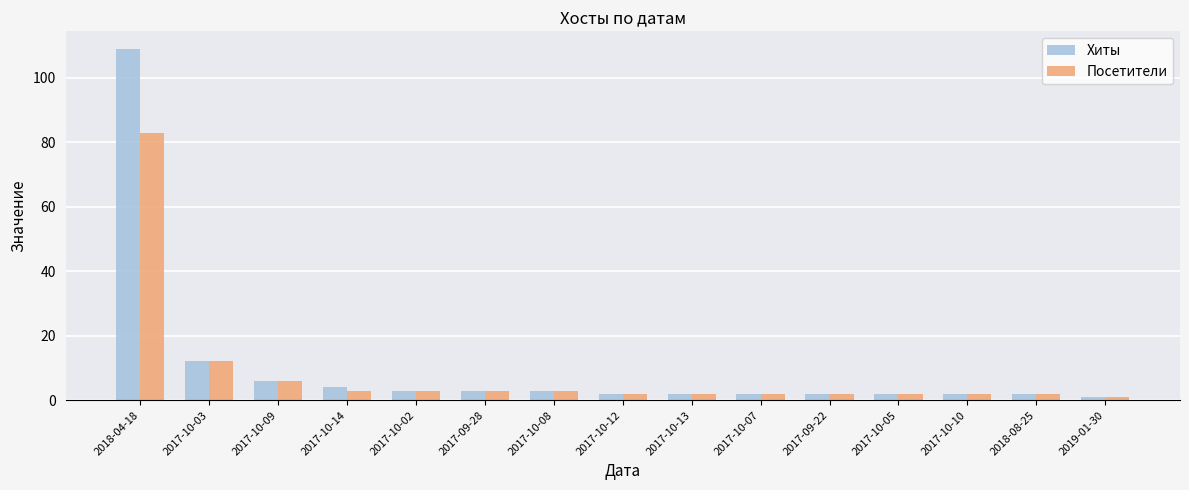

List the series in order of their peak value, highest first.

Хиты, Посетители